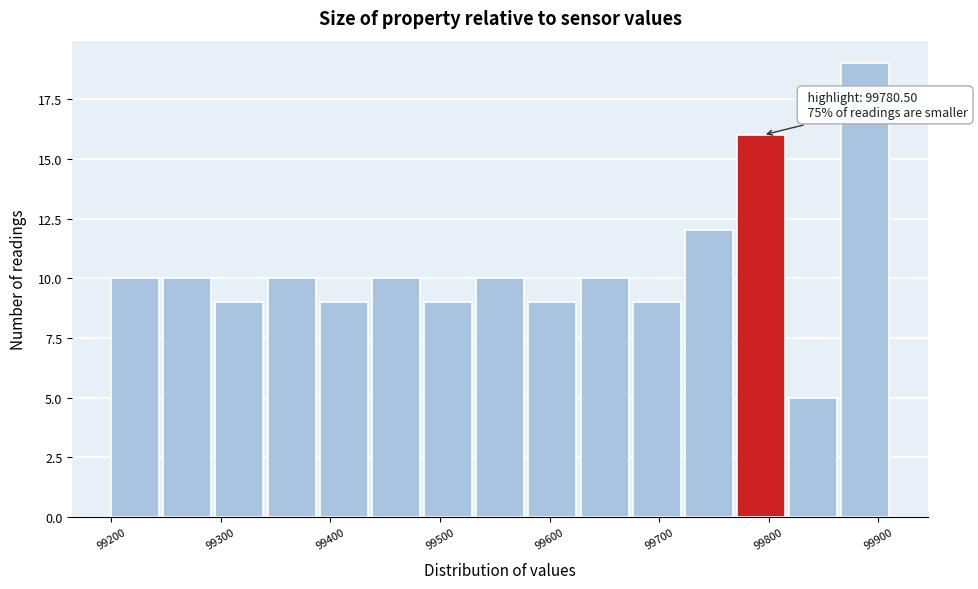

Which range on the x-axis has the tallest bar?

99870 to 99910